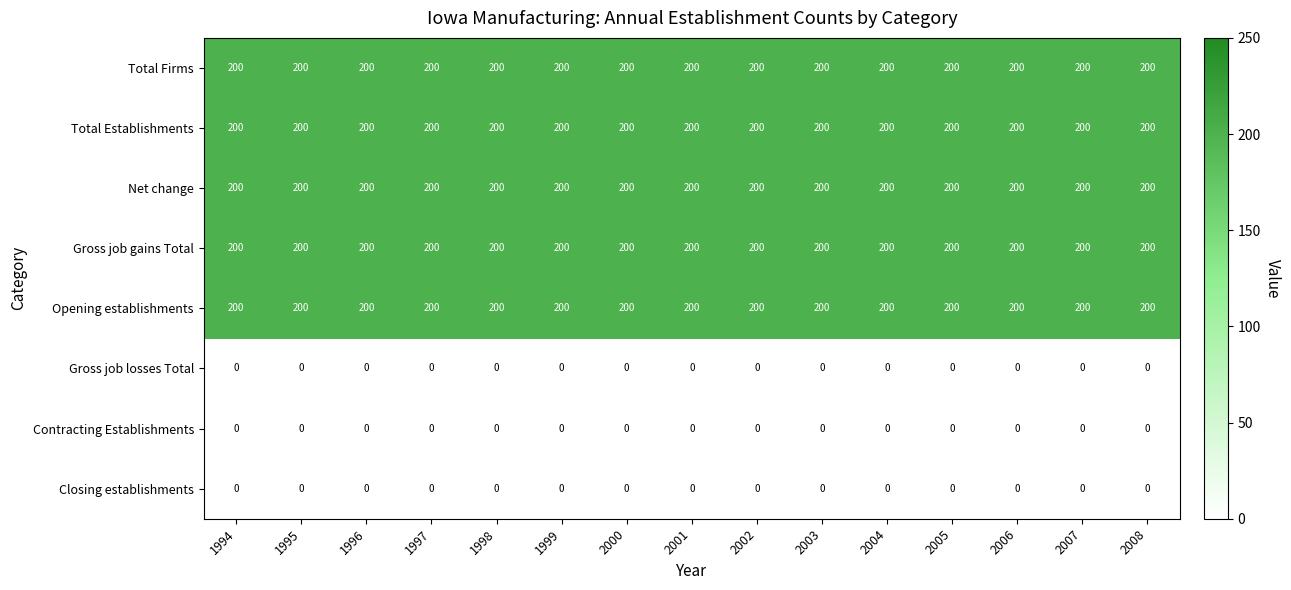

What is the difference between the highest and lowest values at 2000?

200